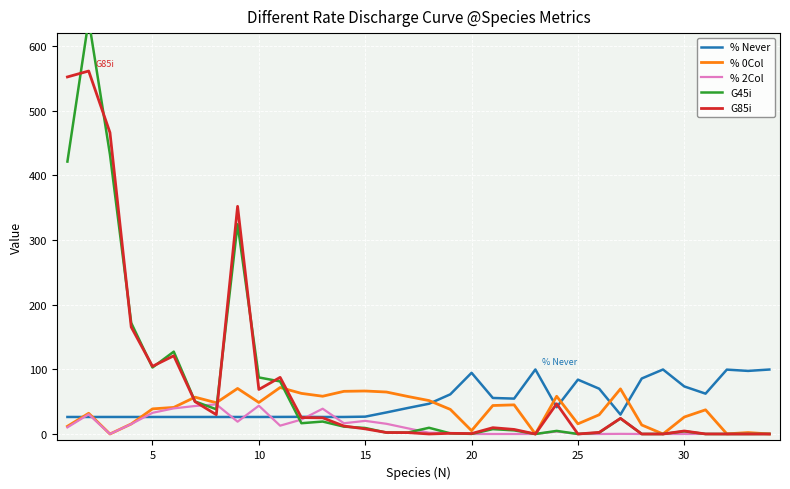

What is the maximum value for % 2Col?

45.8